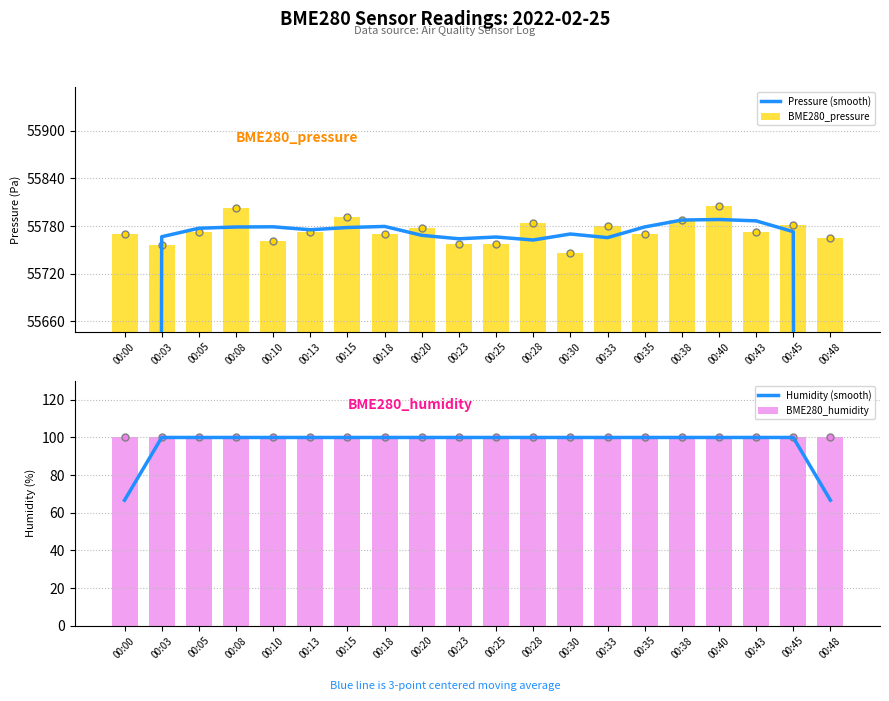

What are all the series names shown in the legend?

Pressure (smooth), BME280_pressure, Humidity (smooth), BME280_humidity